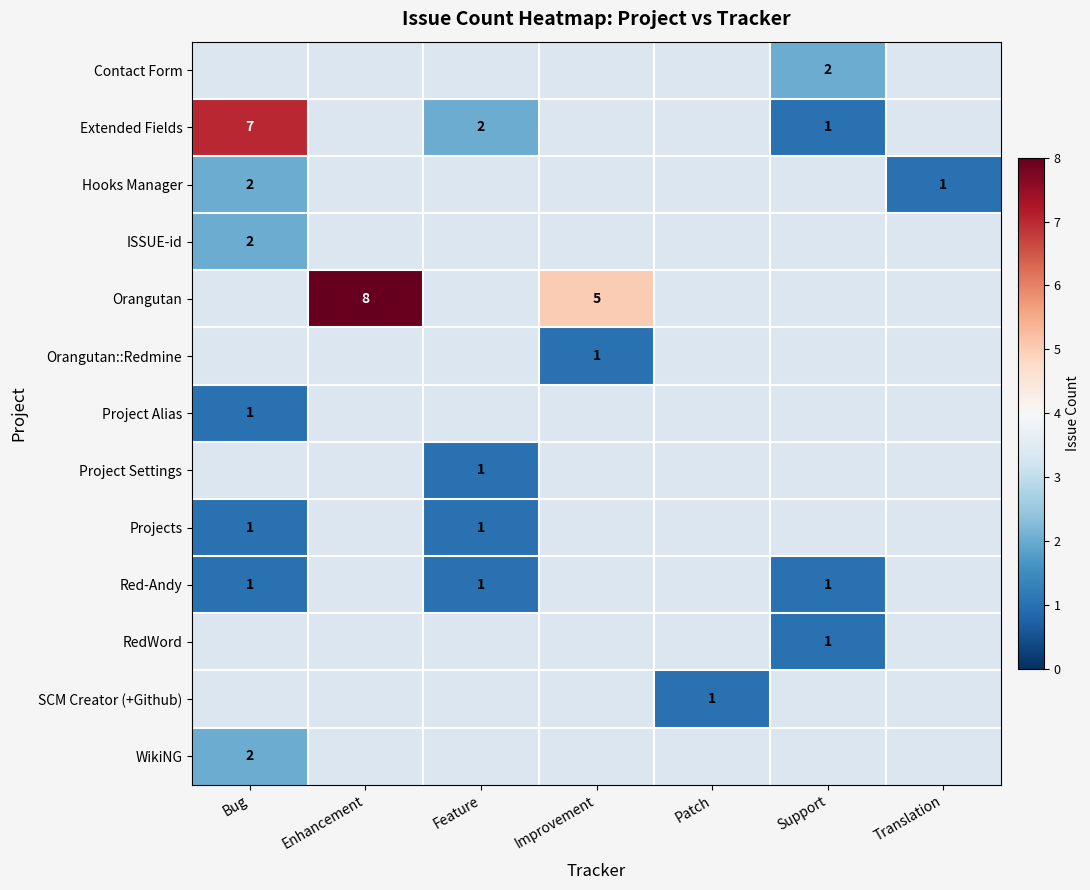

What is the greatest value displayed?

8.0